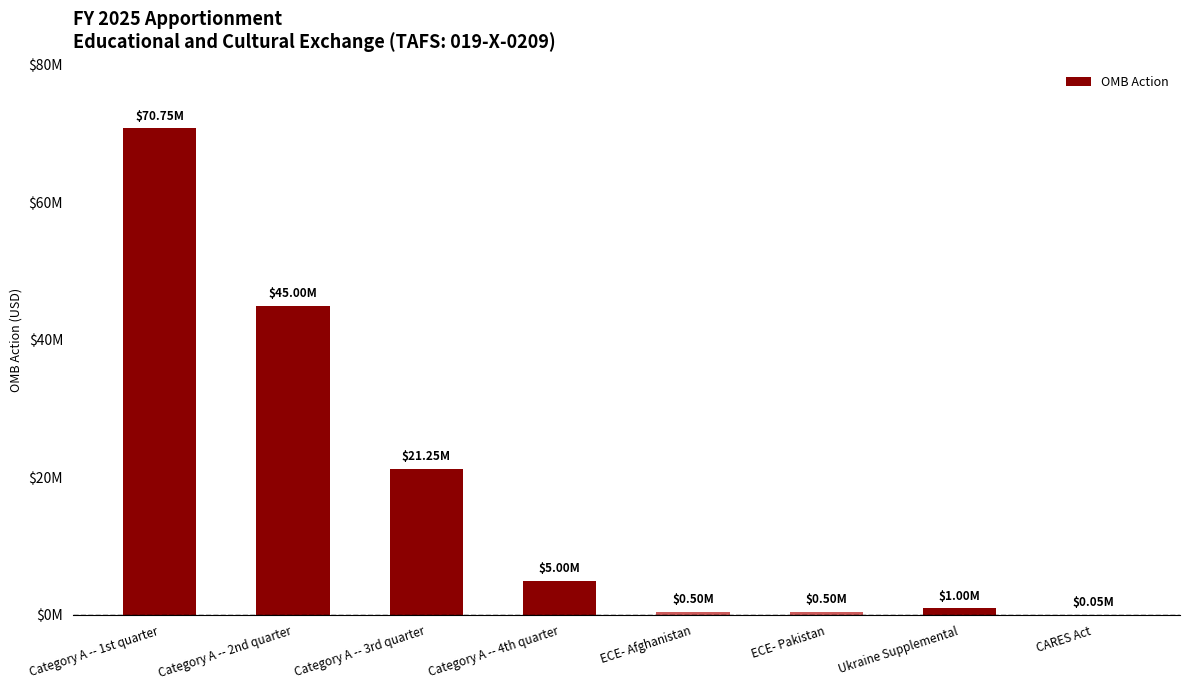

Which label corresponds to the smallest value in the chart?

CARES Act